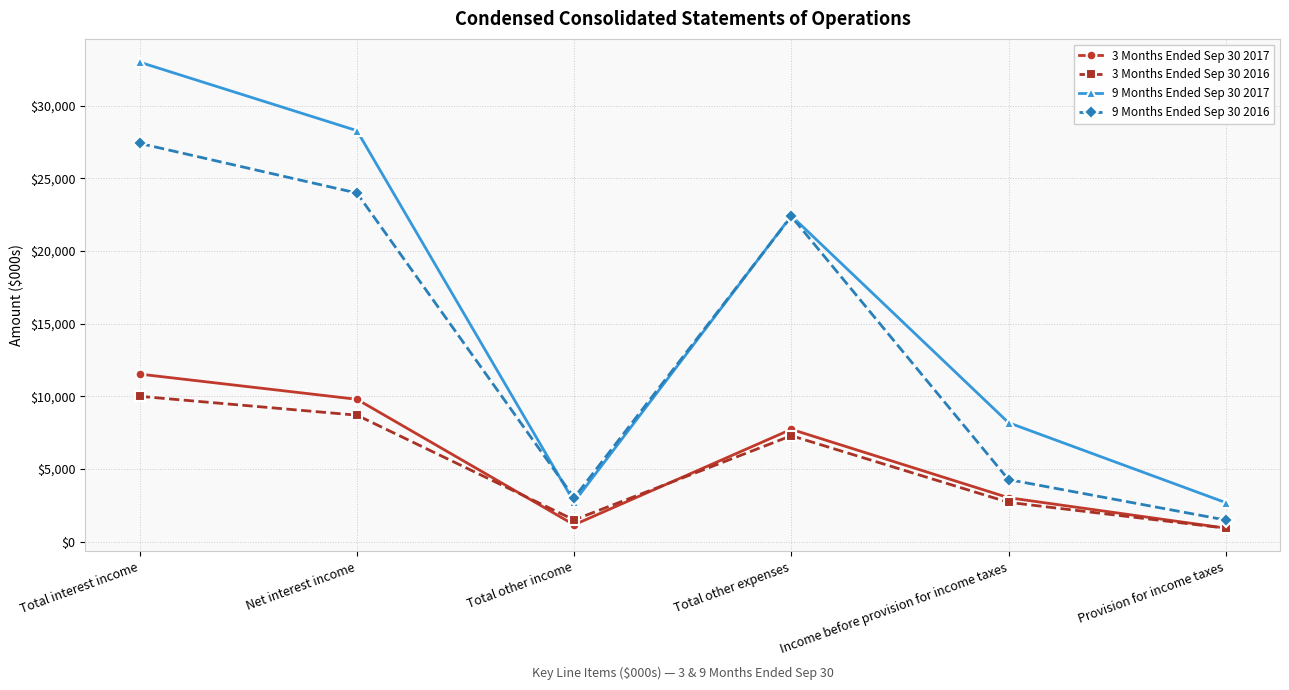

At how many categories does at least one series exceed 22197?

3